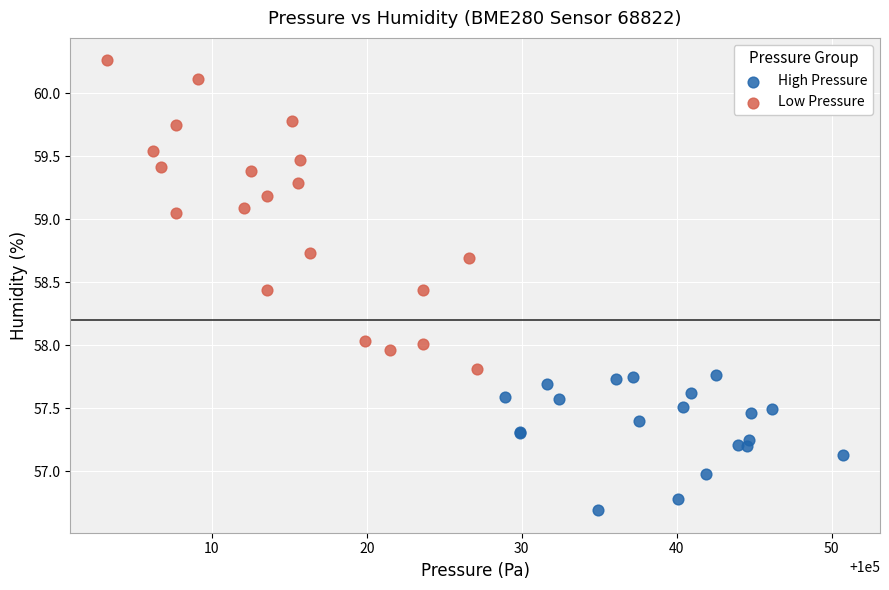

Which series has the widest spread of Y values?

Low Pressure